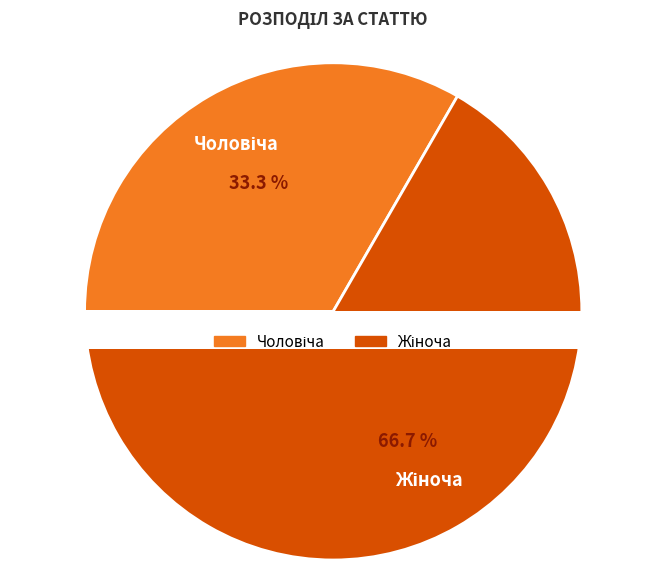

Which slice is the largest?

Жіноча